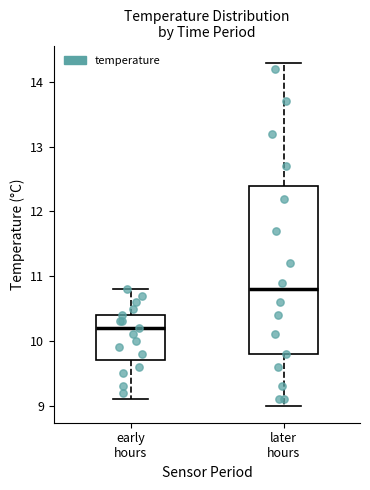

Reading left to right, read every box against the y-axis: the position of its median line, the range the box covers, and the ends of its whiskers. The values are not printed on the chart, so give them approximately, as read against the axis.

early hours: median 10.2, box 9.7 to 10.4, whiskers 9.1 to 10.8
later hours: median 10.8, box 9.8 to 12.4, whiskers 9.0 to 14.3